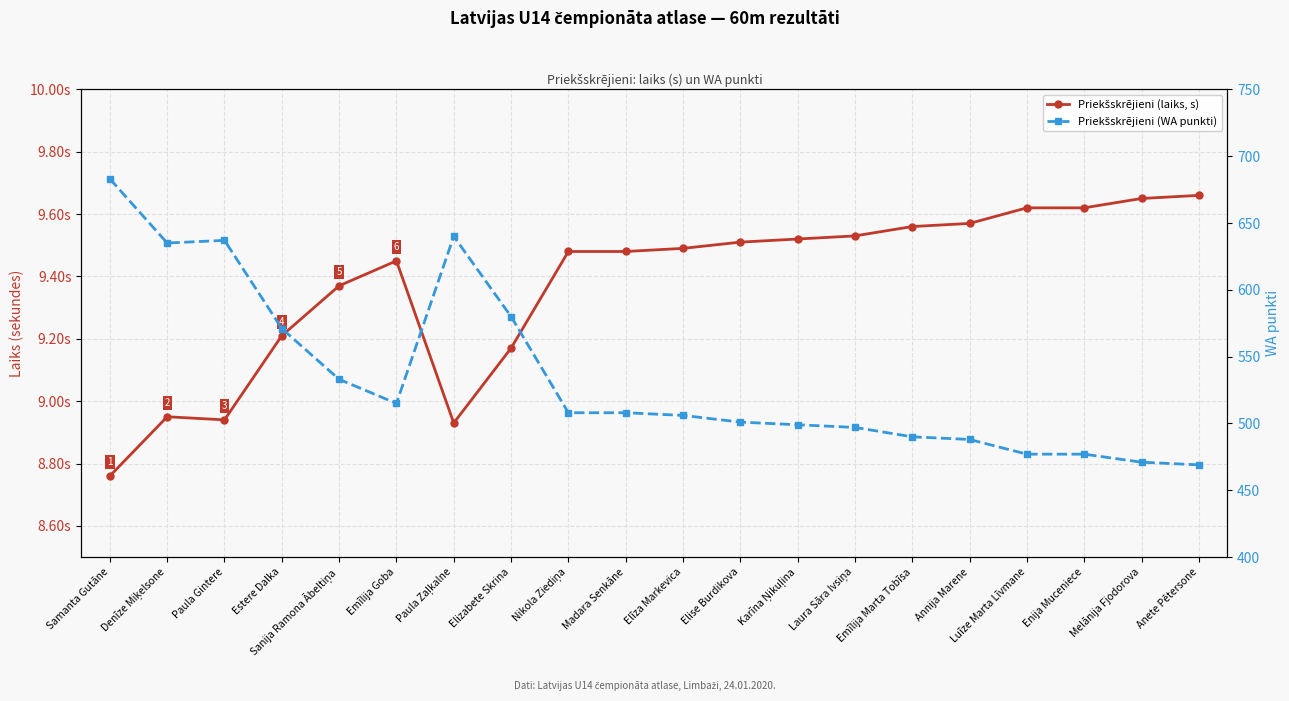

What is the sum of all Priekšskrējieni (laiks, s) values?

187.5